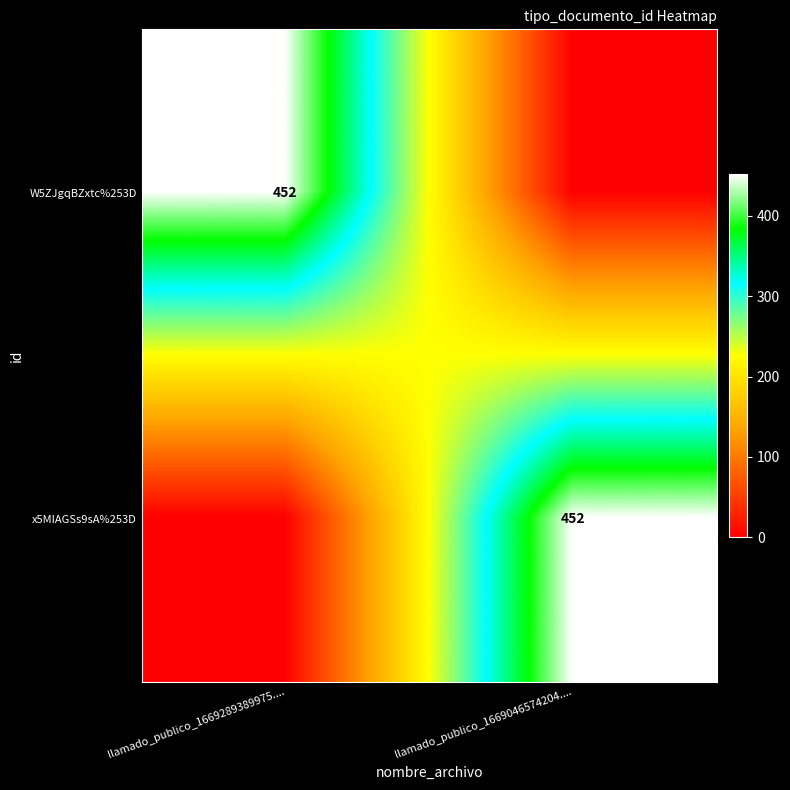

At which category is the sum across all series the highest?

llamado_publico_1669289389975....